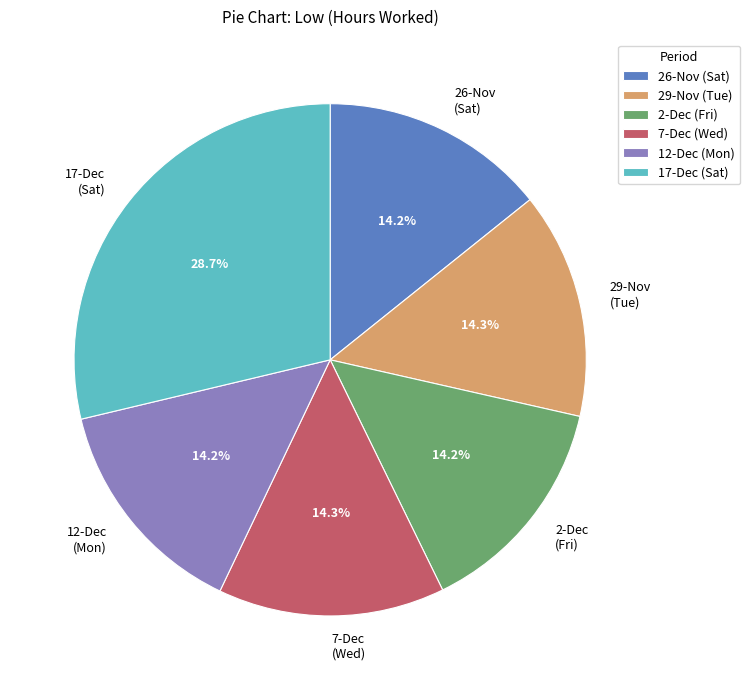

Is the sum of 12-Dec (Mon) and 17-Dec (Sat) greater than half?

No